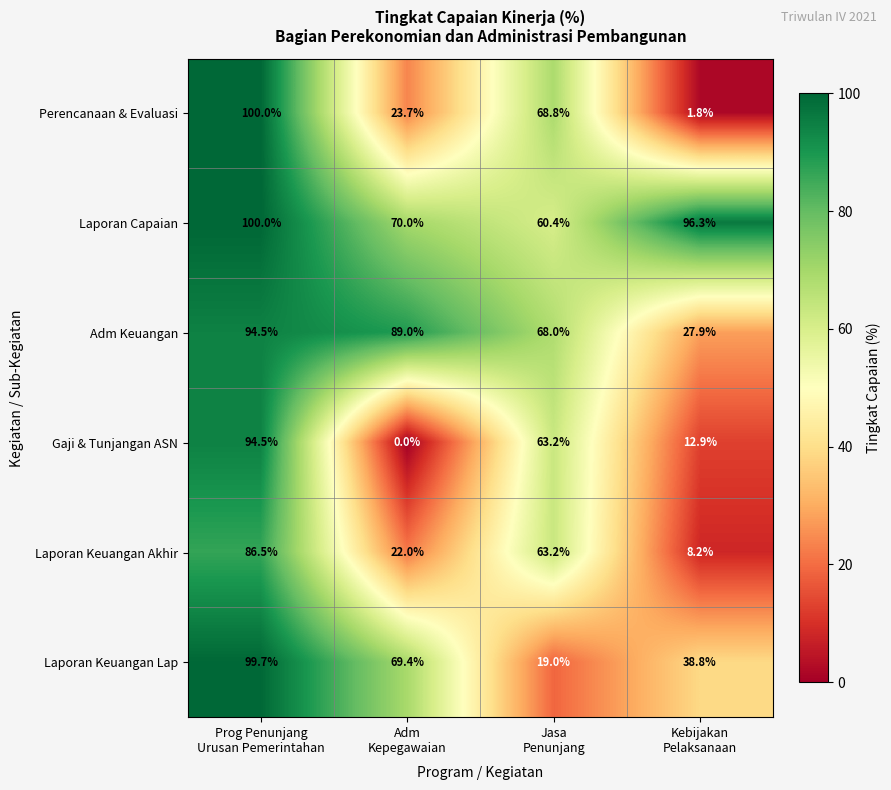

Which series has the largest range (max minus min)?

Perencanaan & Evaluasi